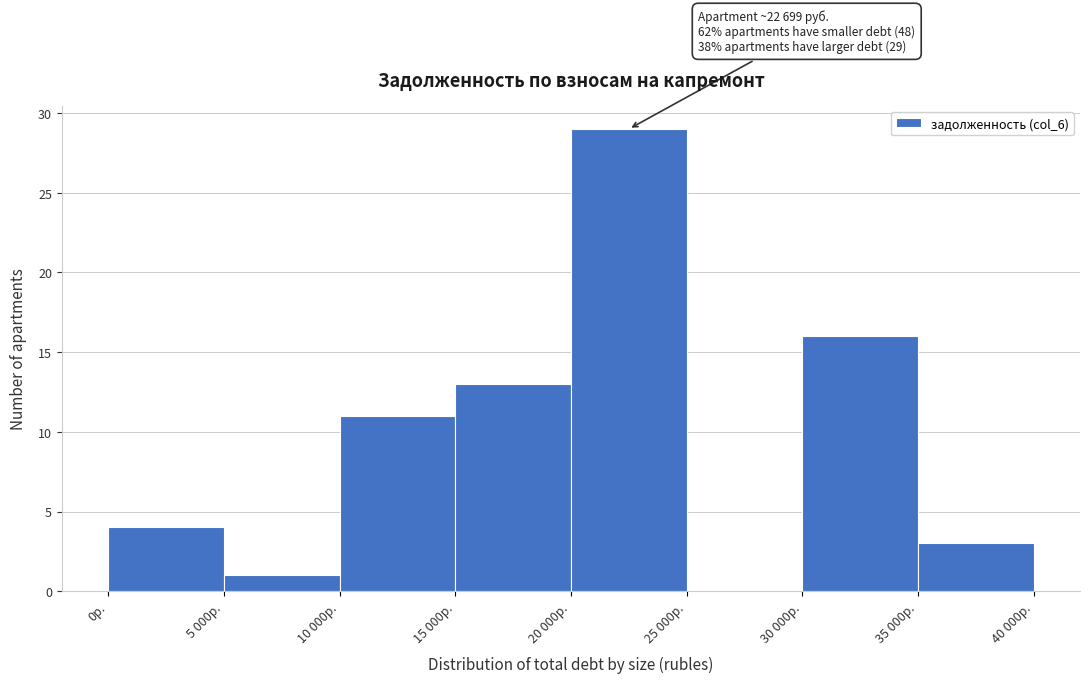

Reading left to right, extract all data points from this chart.

0р.=4	5 000р.=1	10 000р.=11	15 000р.=13	20 000р.=29	25 000р.=0	30 000р.=16	35 000р.=3